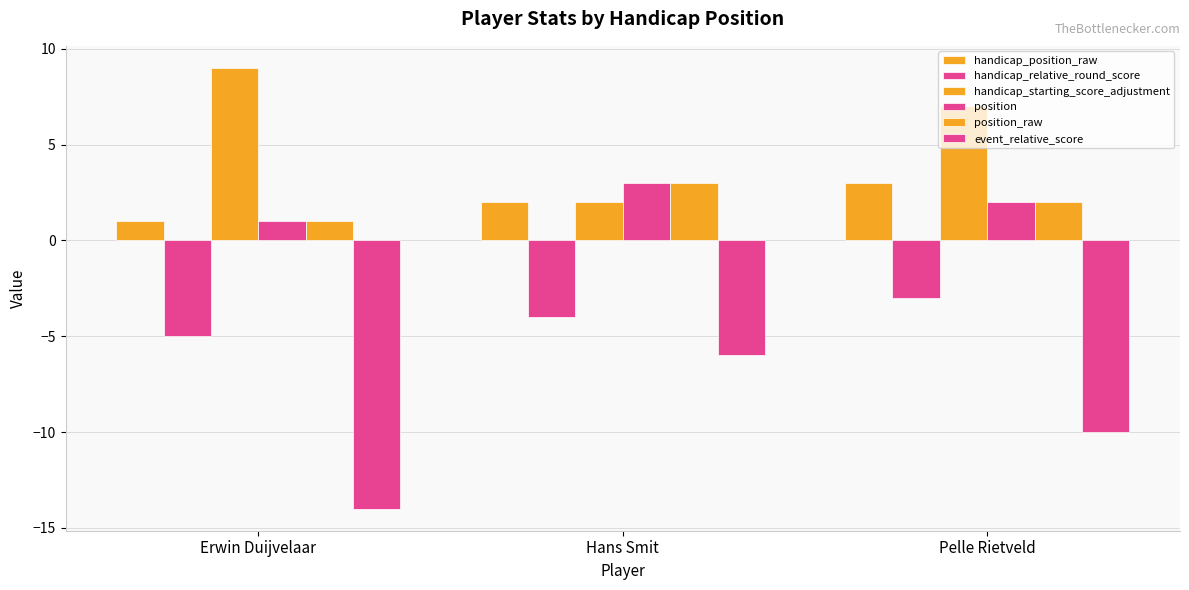

The event_relative_score series shows -6 at Hans Smit. True or false?

True